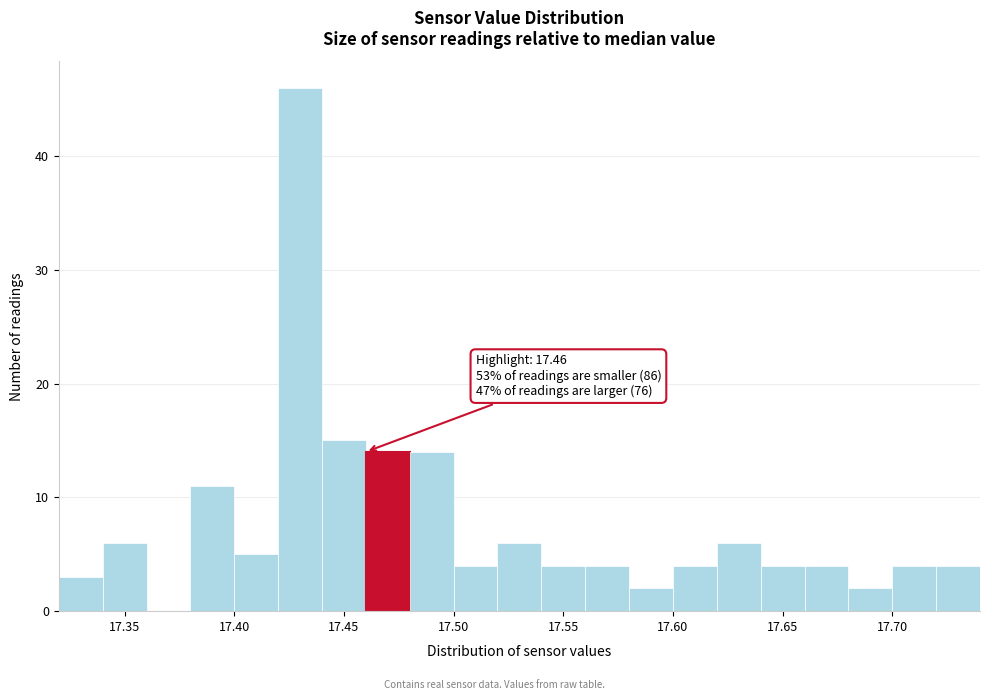

Which range on the x-axis has the tallest bar?

17.42 to 17.44